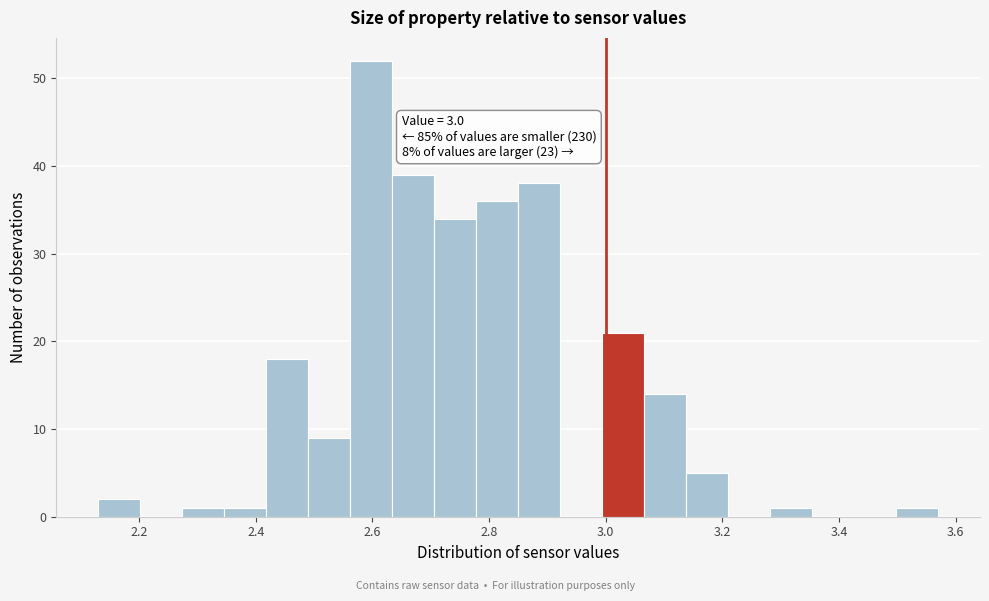

Read against the x-axis, roughly where is the centre of the tallest bar?

2.60